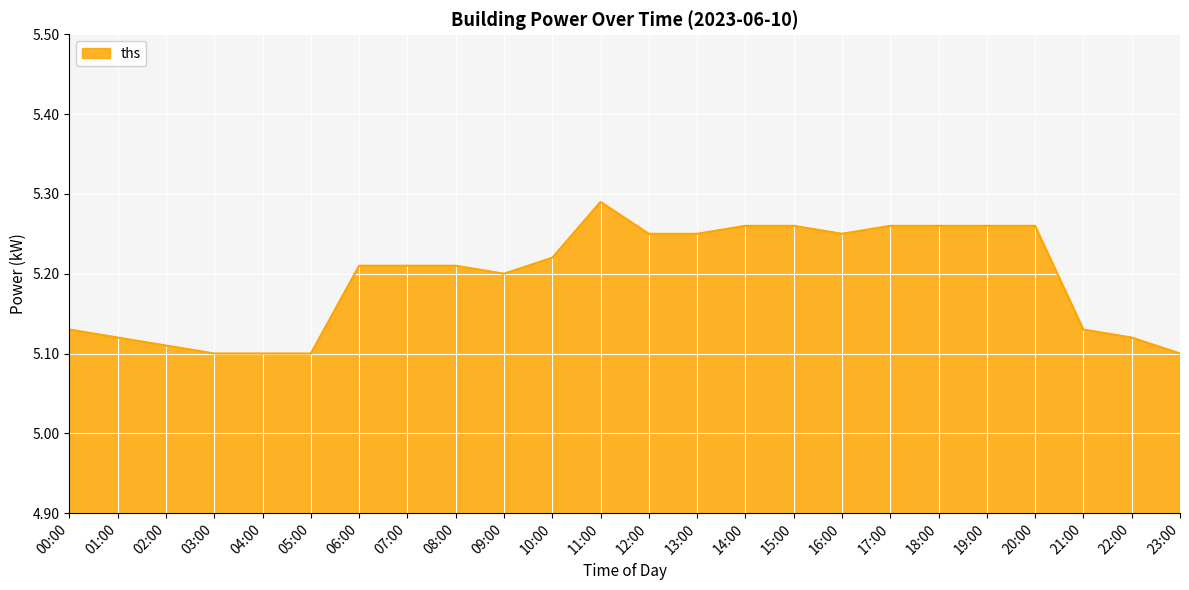

What position from the left is 05:00?

6